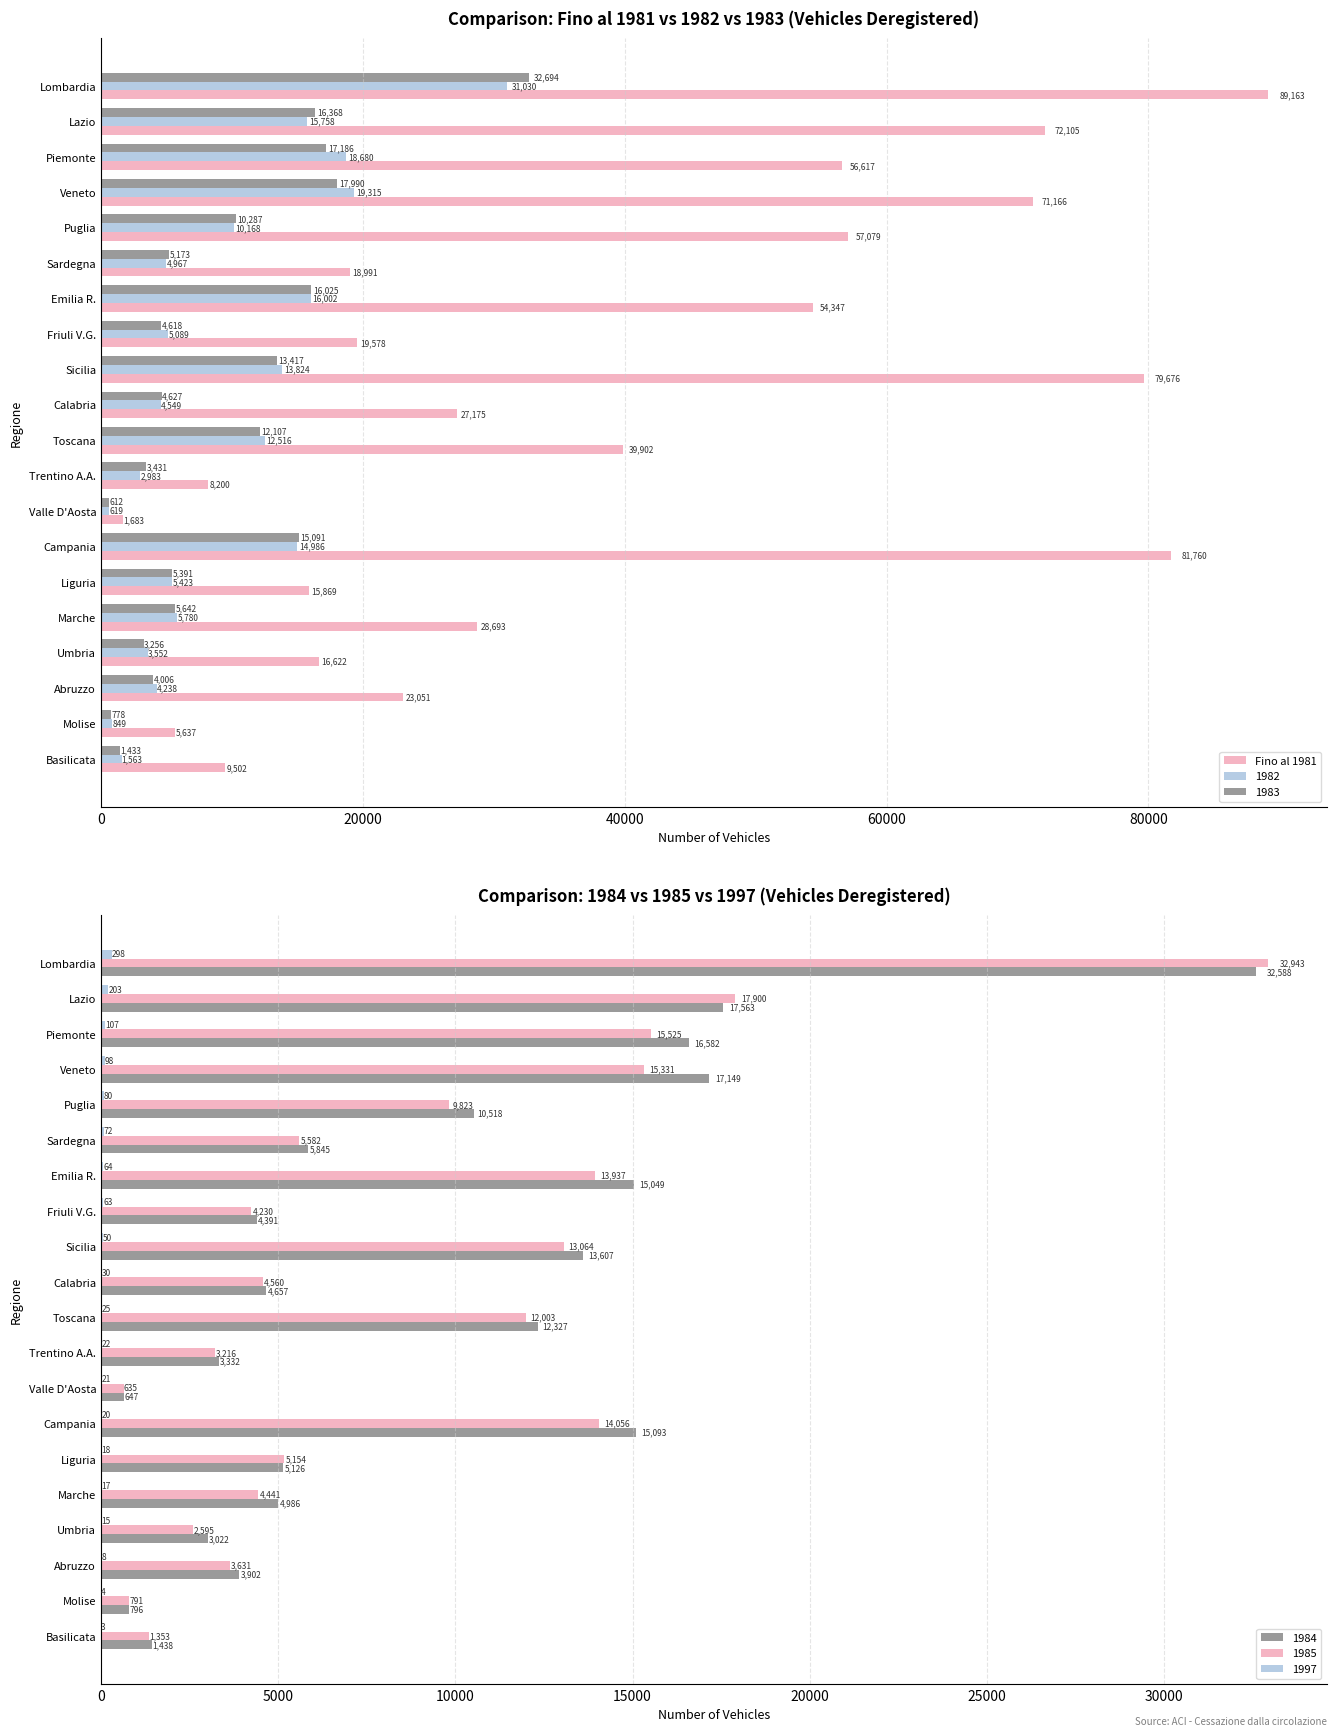

True or false: Fino al 1981 has a value of 19330 at Toscana.

False